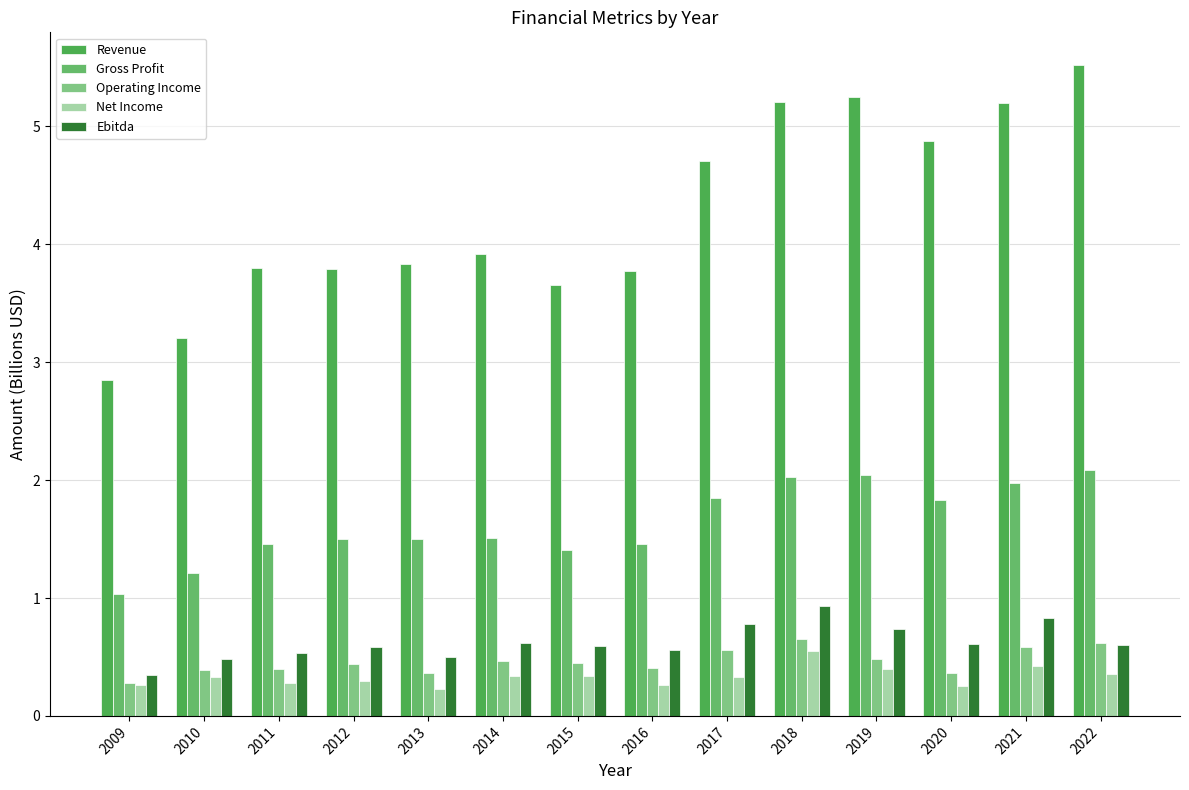

How many bars are there in total?

70